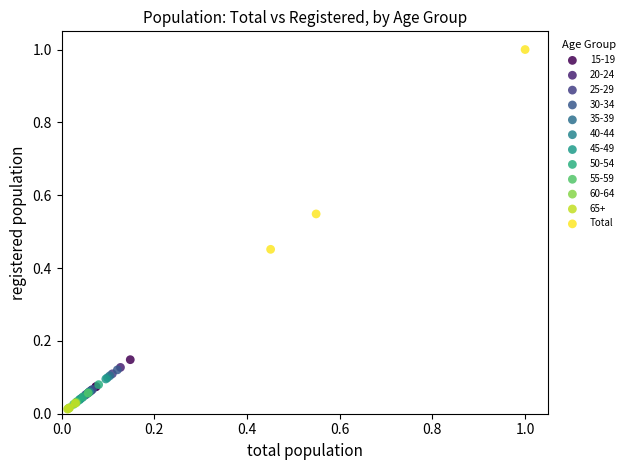

Which series contains the highest Y value?

Total